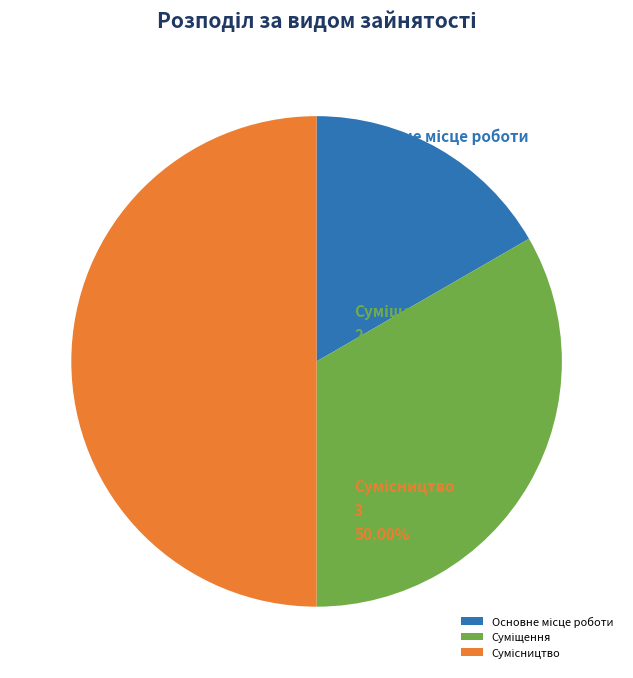

Count the number of slices in the pie.

3